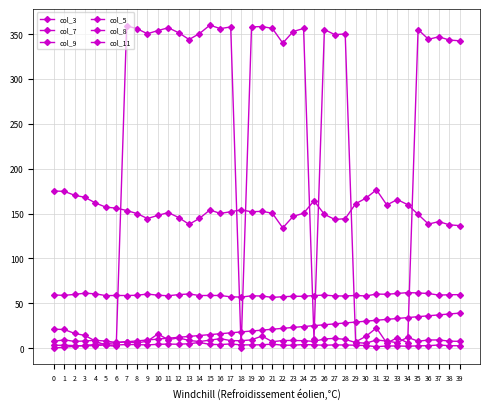

Which series has the largest total across all categories?

col_8